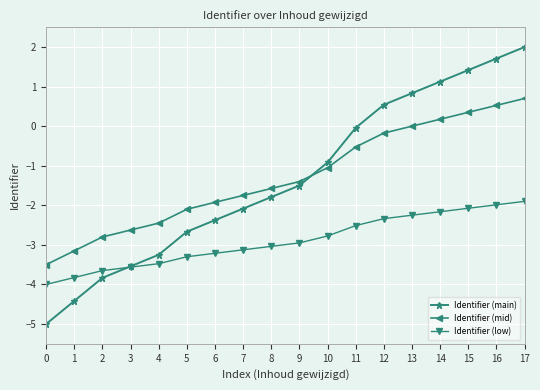

Is the value of Identifier (mid) at 3 greater than the value of Identifier (main) at 0?

Yes